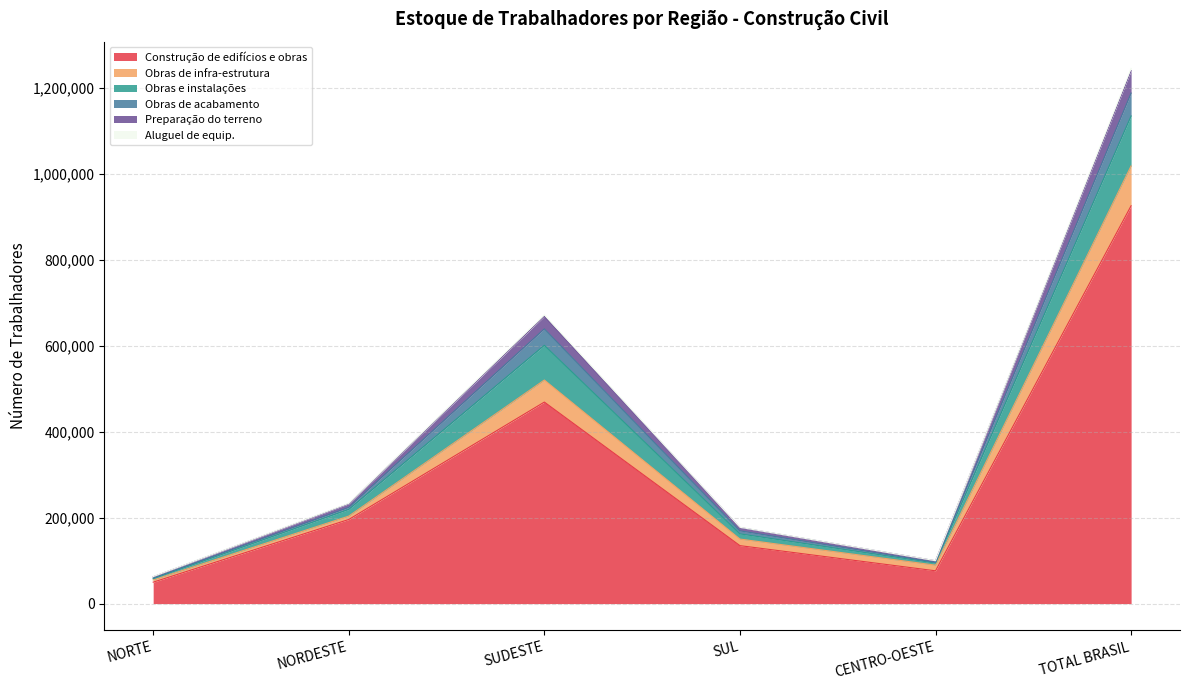

At which label does Preparação do terreno reach its peak?

TOTAL BRASIL